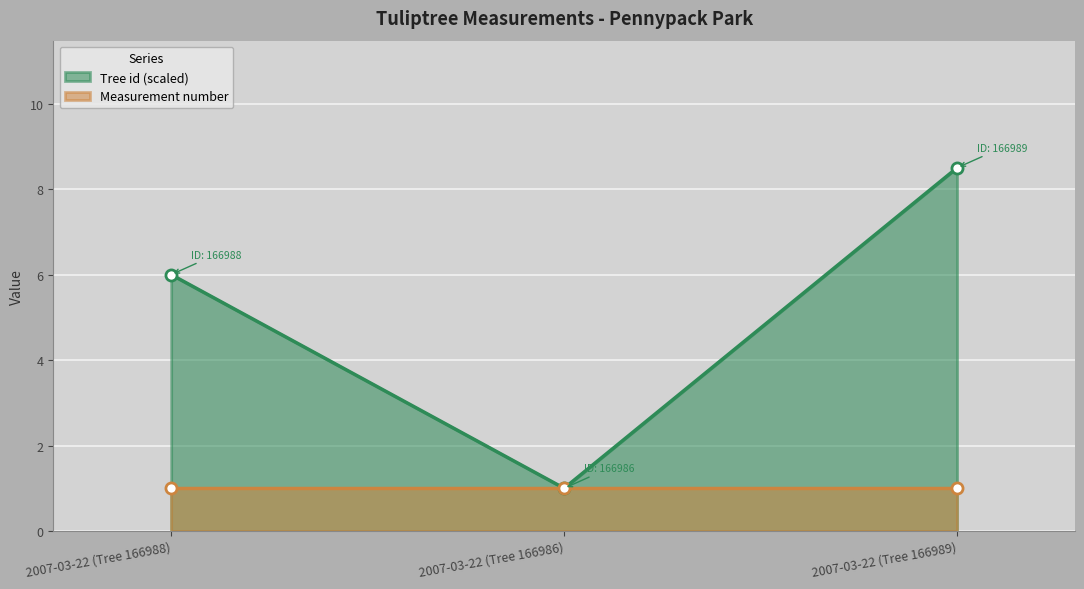

The chart shows a value of 1.0 at 2007-03-22 (Tree 166986). True or false?

True